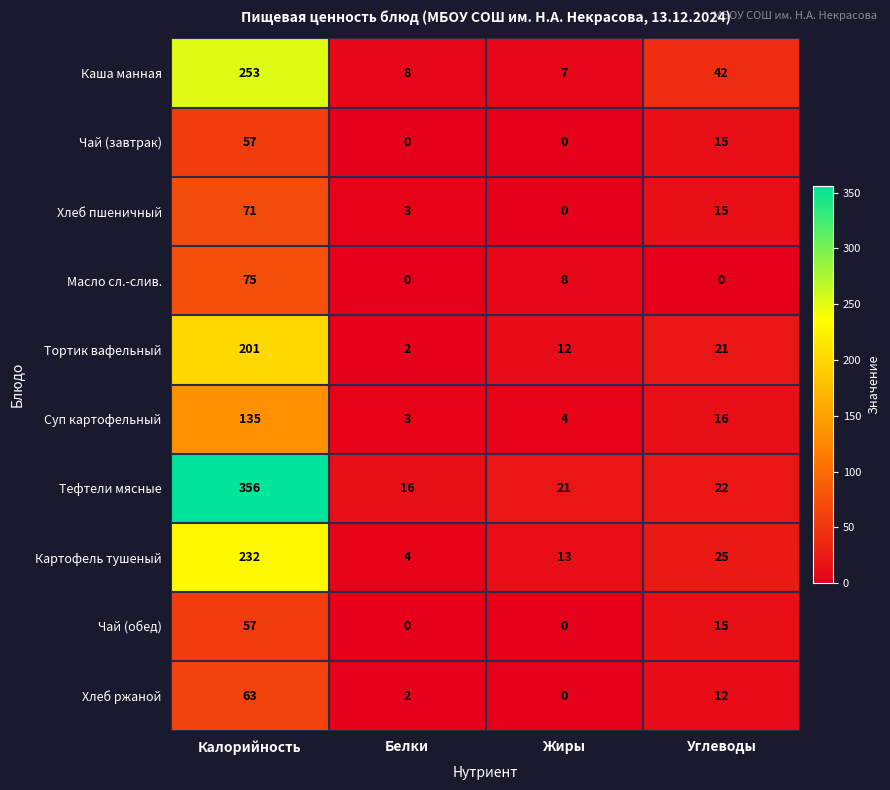

Which label corresponds to the largest value in the chart?

Калорийность